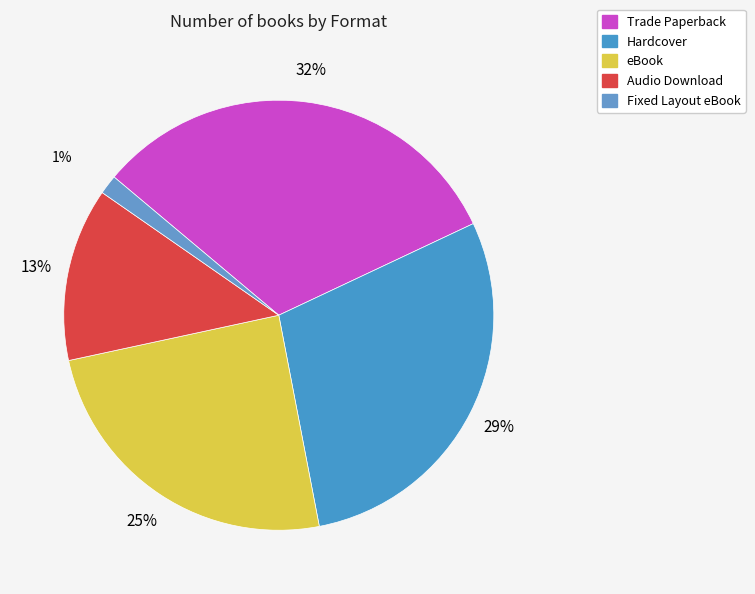

What is the total percentage of Fixed Layout eBook and eBook?

26.1%